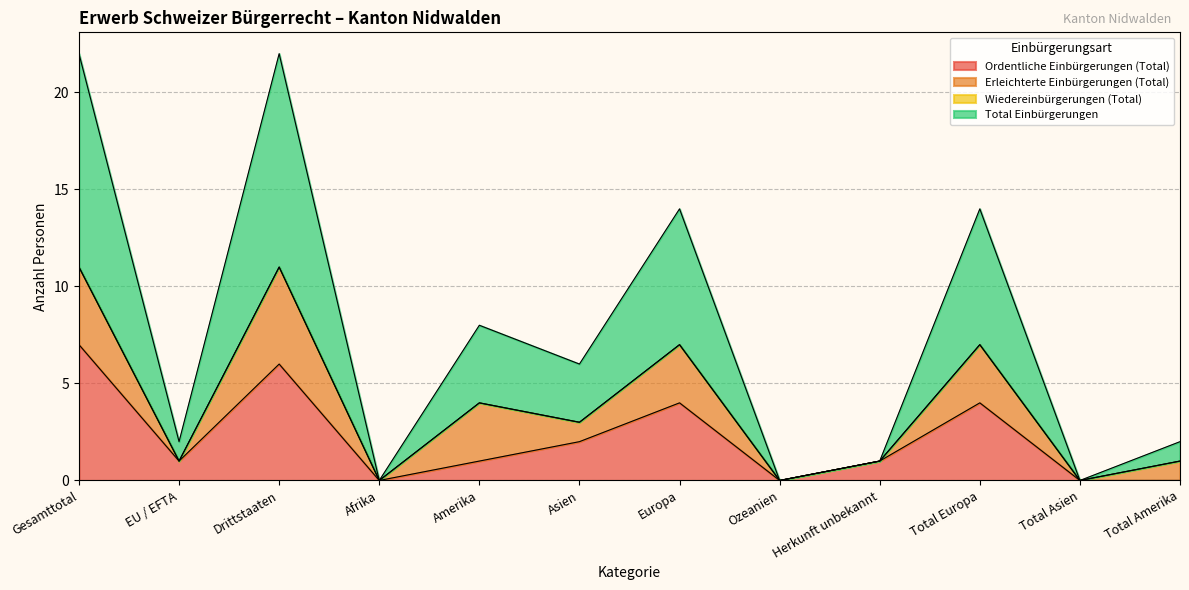

At which category is the sum across all series the highest?

Gesamttotal